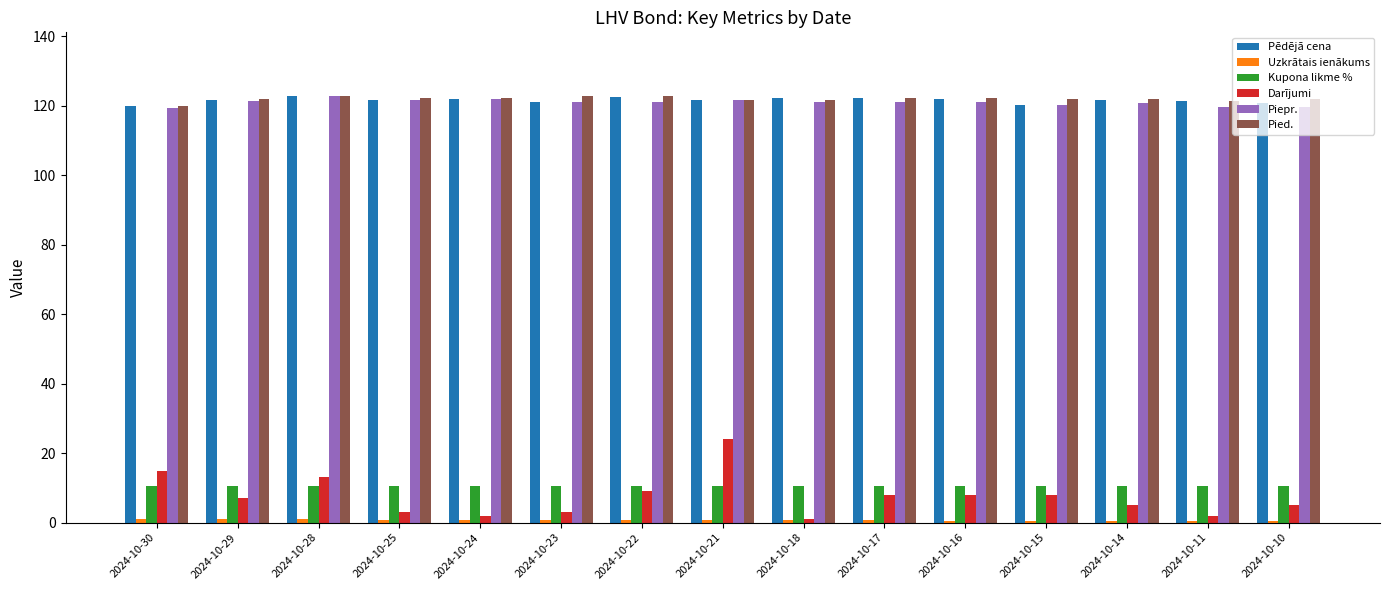

What is the minimum value shown in the chart?

0.4